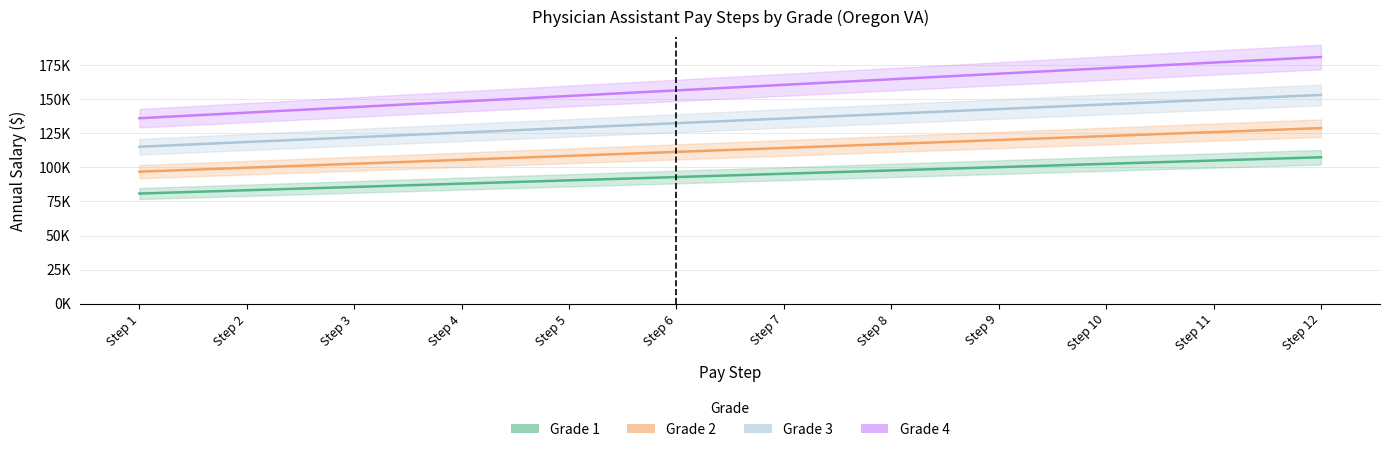

The Grade 2 series shows 53571 at Step 4. True or false?

False